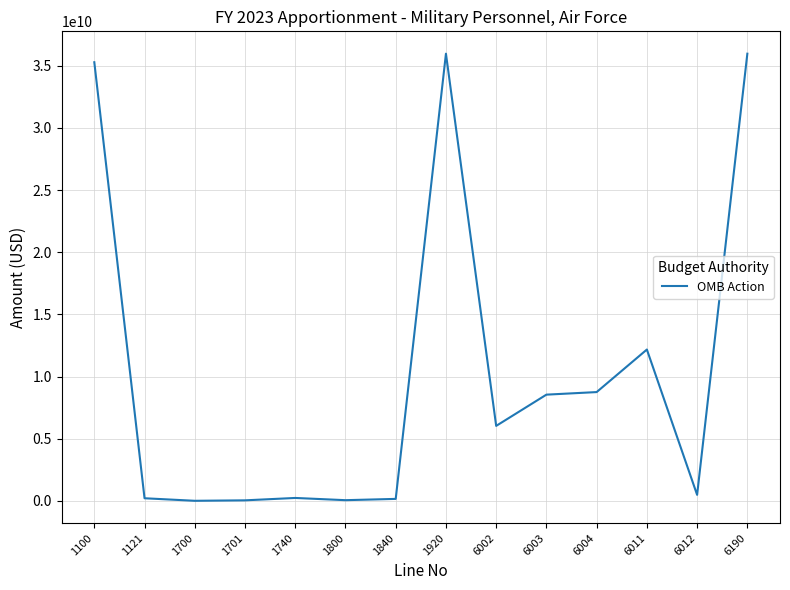

What is the ratio of the value at 6190 to the value at 6011?

3.0